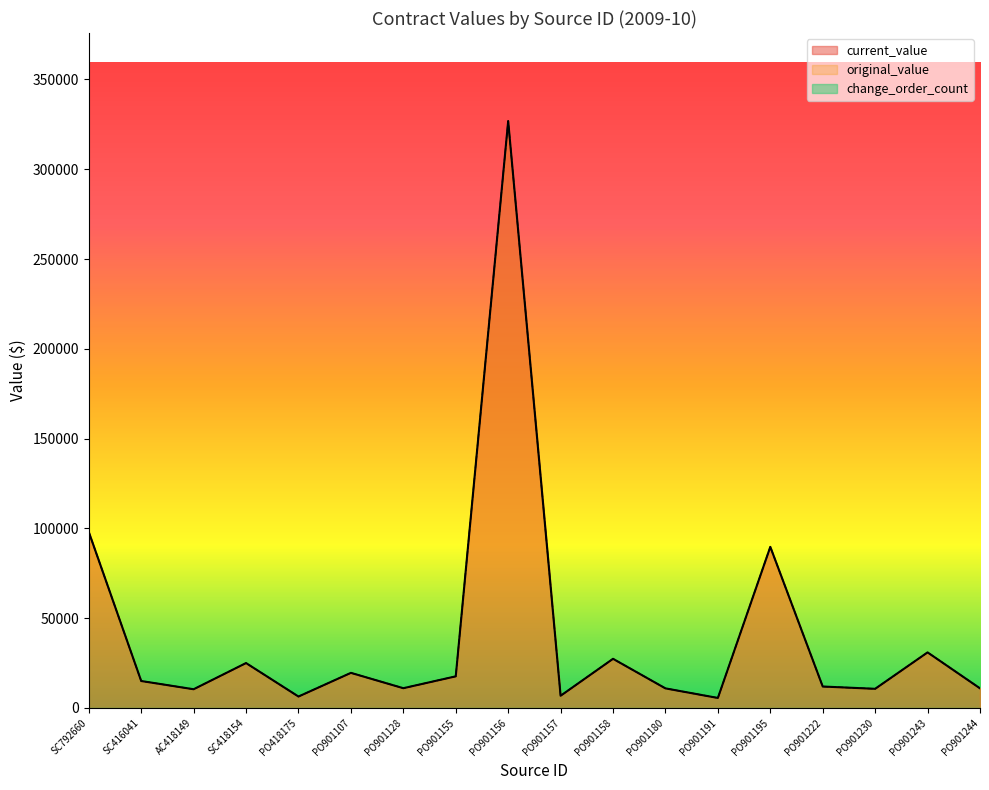

What is the difference between the current_value values at PO901158 and PO901191?

21807.0